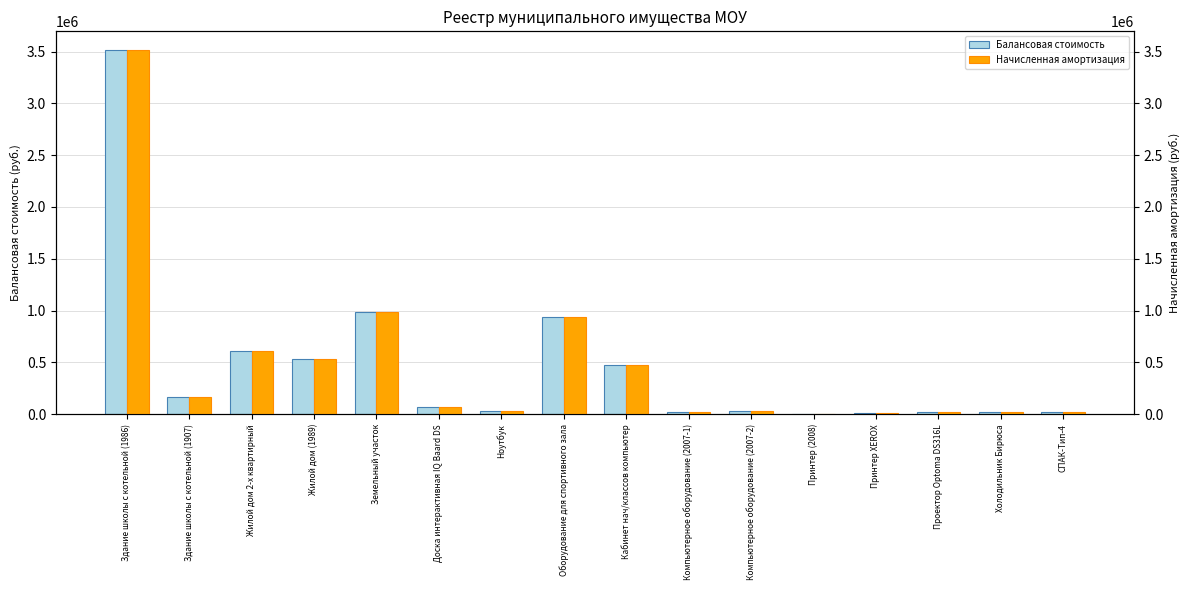

What is the total value across all series at Принтер XEROX?

12842.0